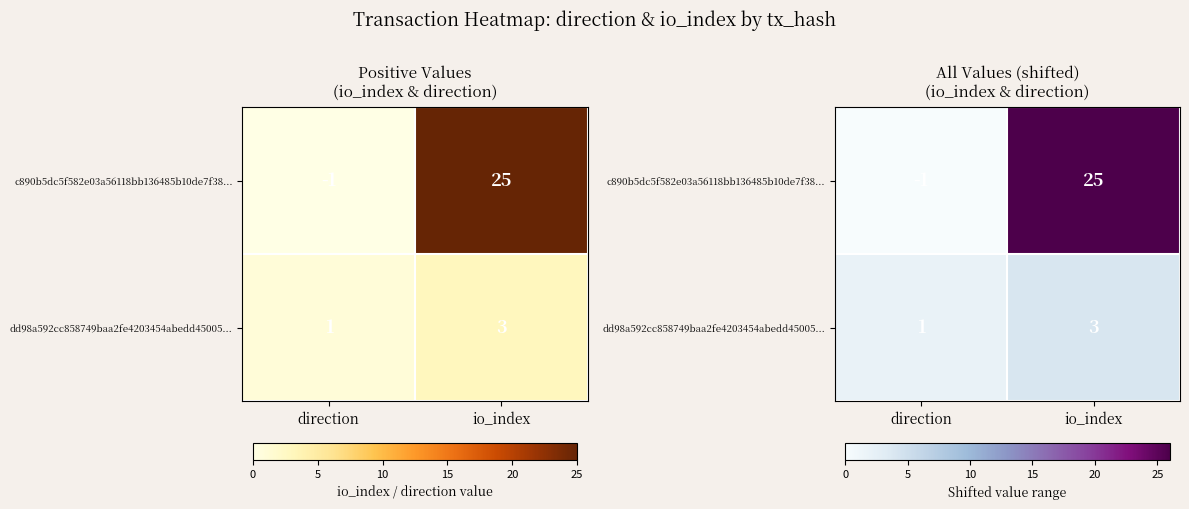

What is the sum of the c890b5dc5f582e03a56118bb136485b10de7f38... values at io_index and direction?

26